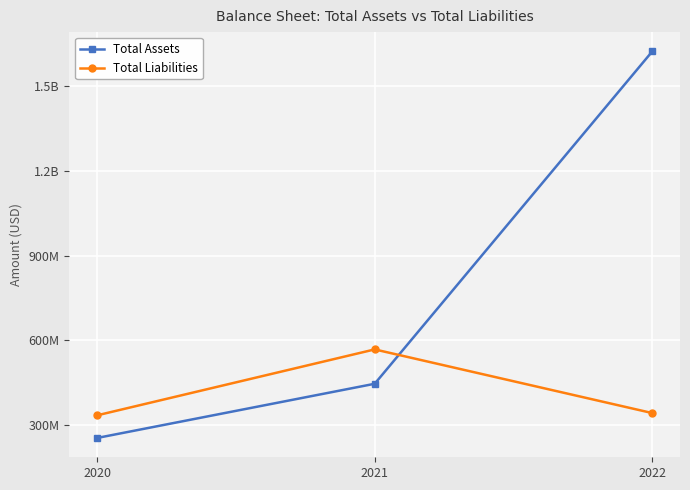

True or false: Total Assets has a value of 1623675000 at 2022.

True